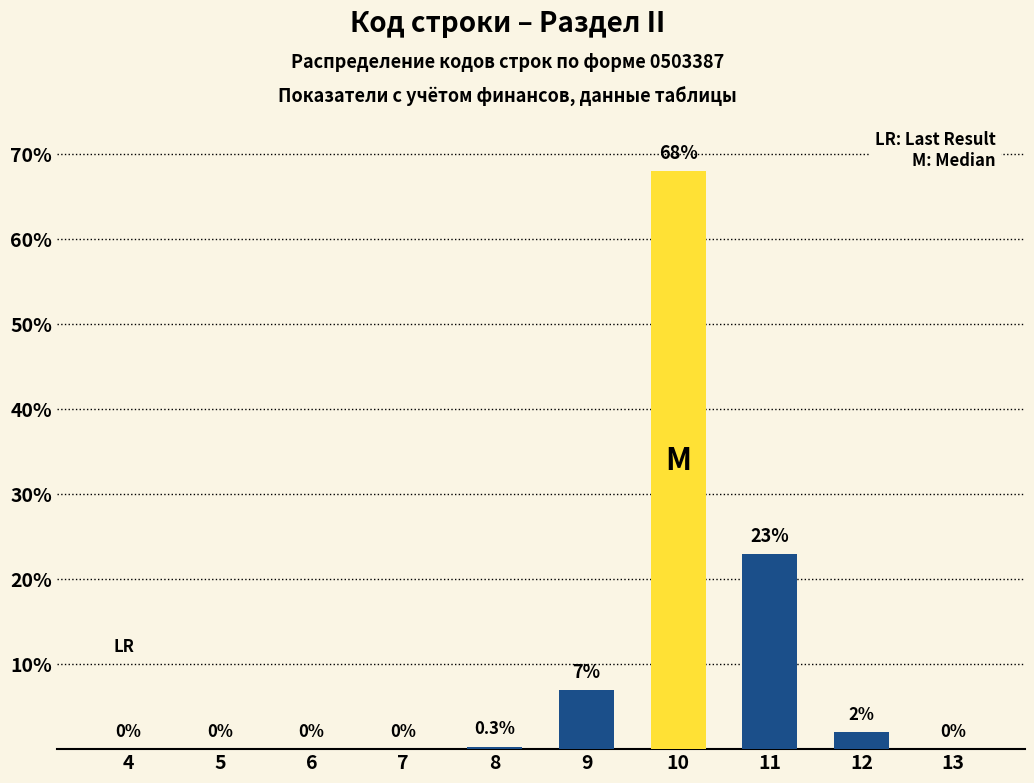

Reading right to left, what are all the values shown in this chart?

13=0.0	12=2.0	11=23.0	10=68.0	9=7.0	8=0.3	7=0.0	6=0.0	5=0.0	4=0.0